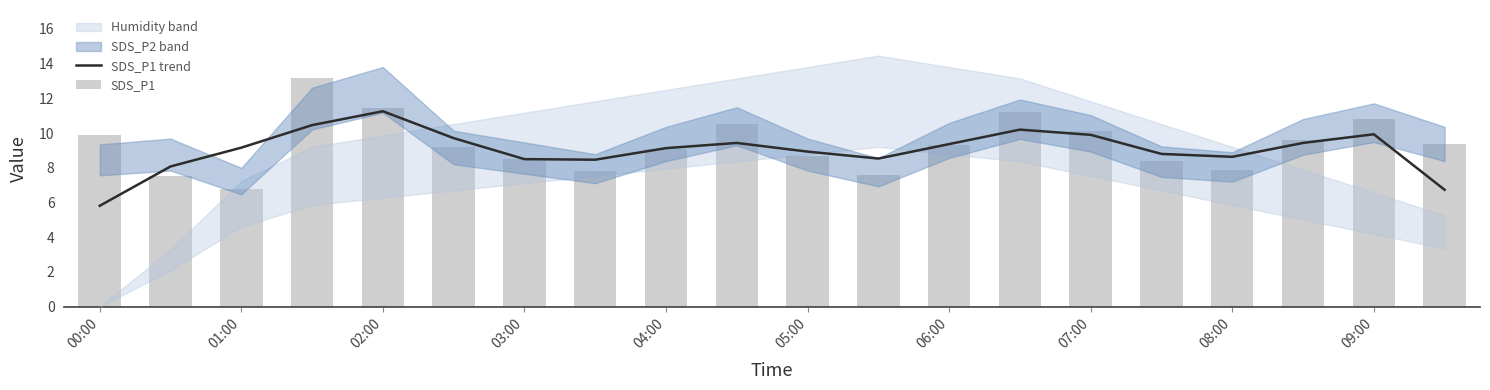

What position from the left is 09:00?

10